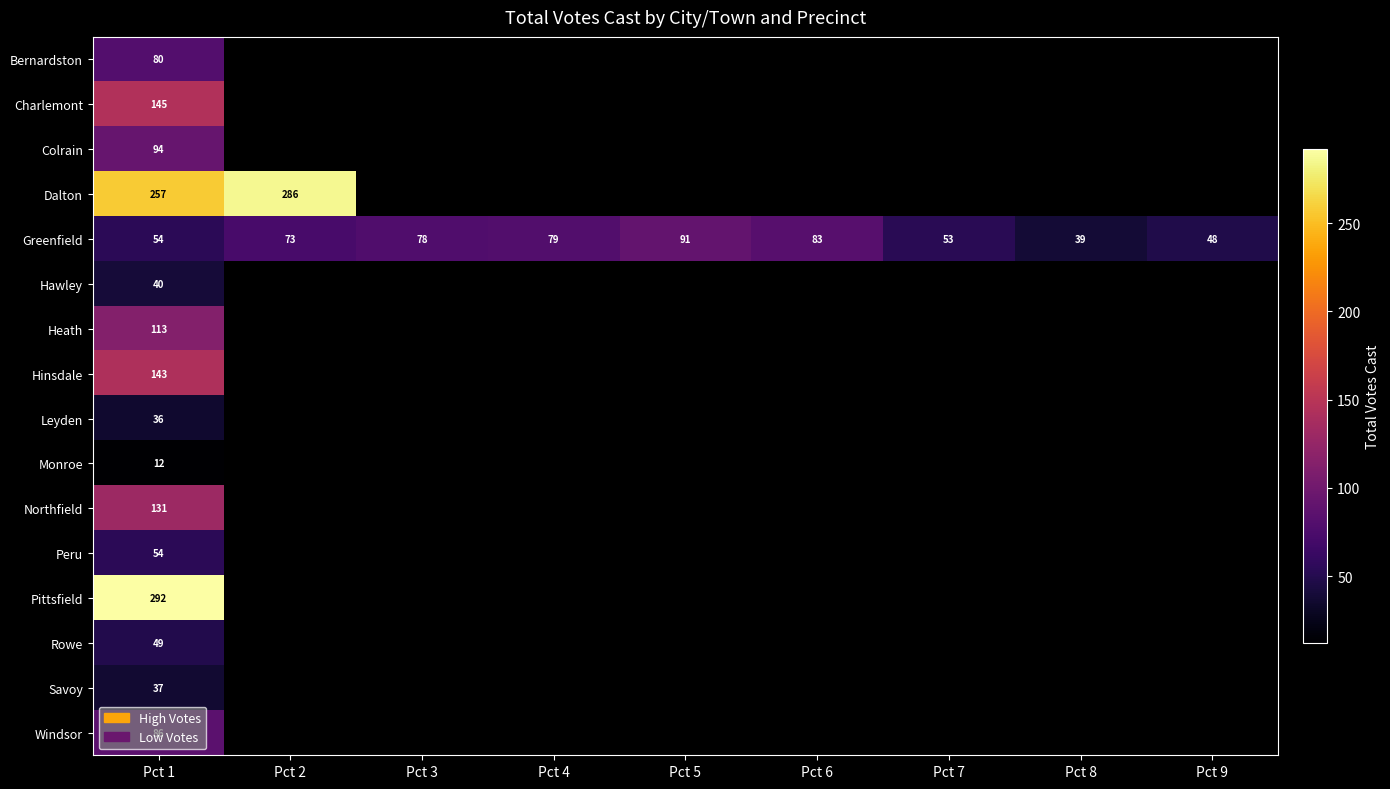

Which label corresponds to the largest value in the chart?

Pct 1